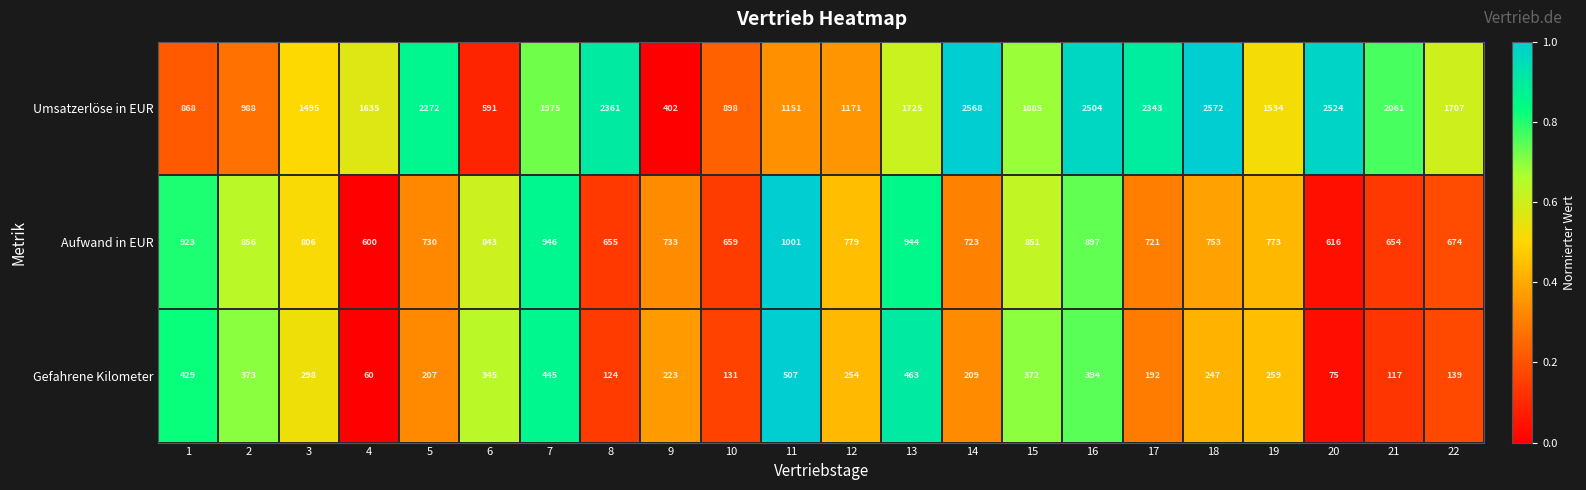

What is the total value across all series at 8?

3140